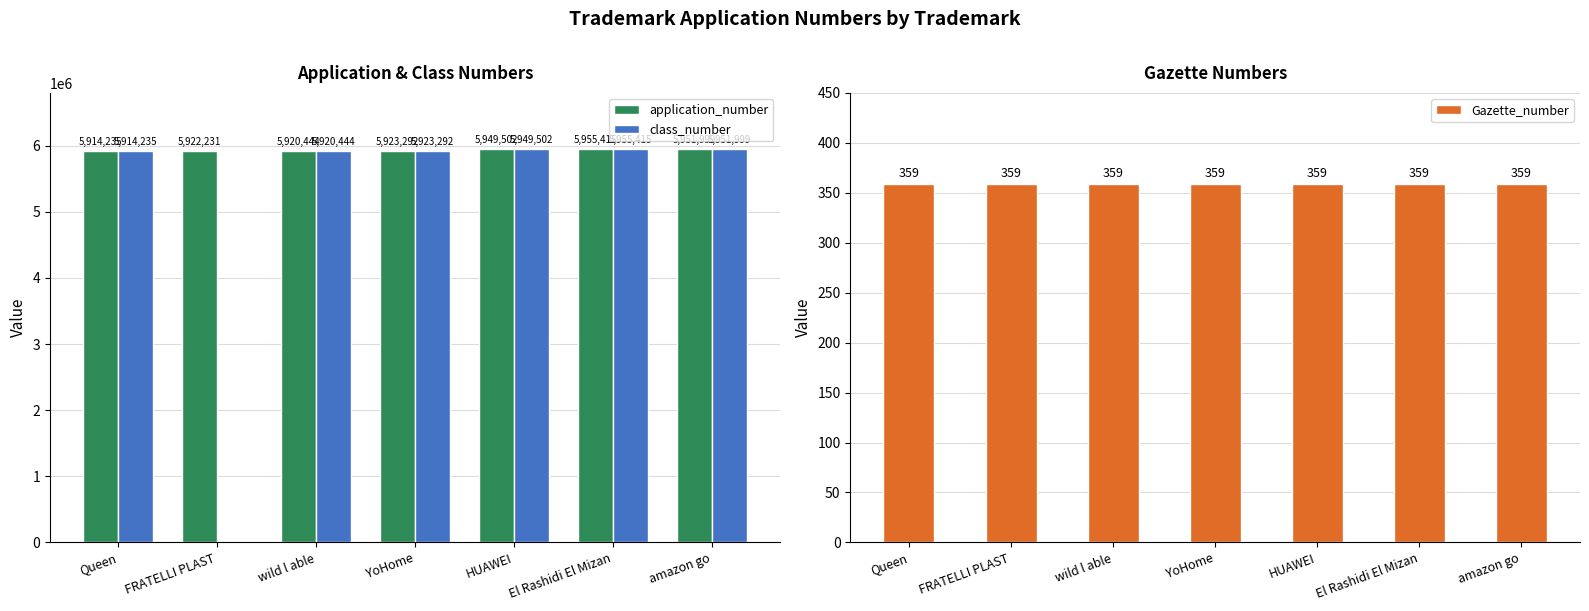

Between HUAWEI and YoHome, which is larger?

HUAWEI